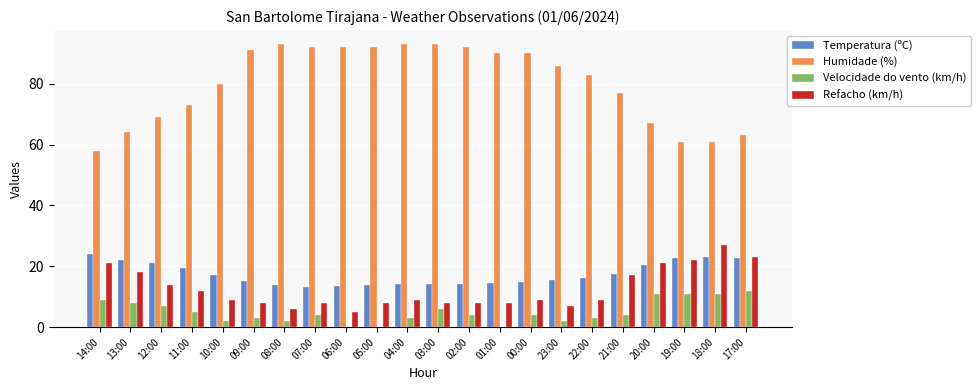

What is the sum of the Temperatura (ºC) values at 18:00 and 13:00?

45.3